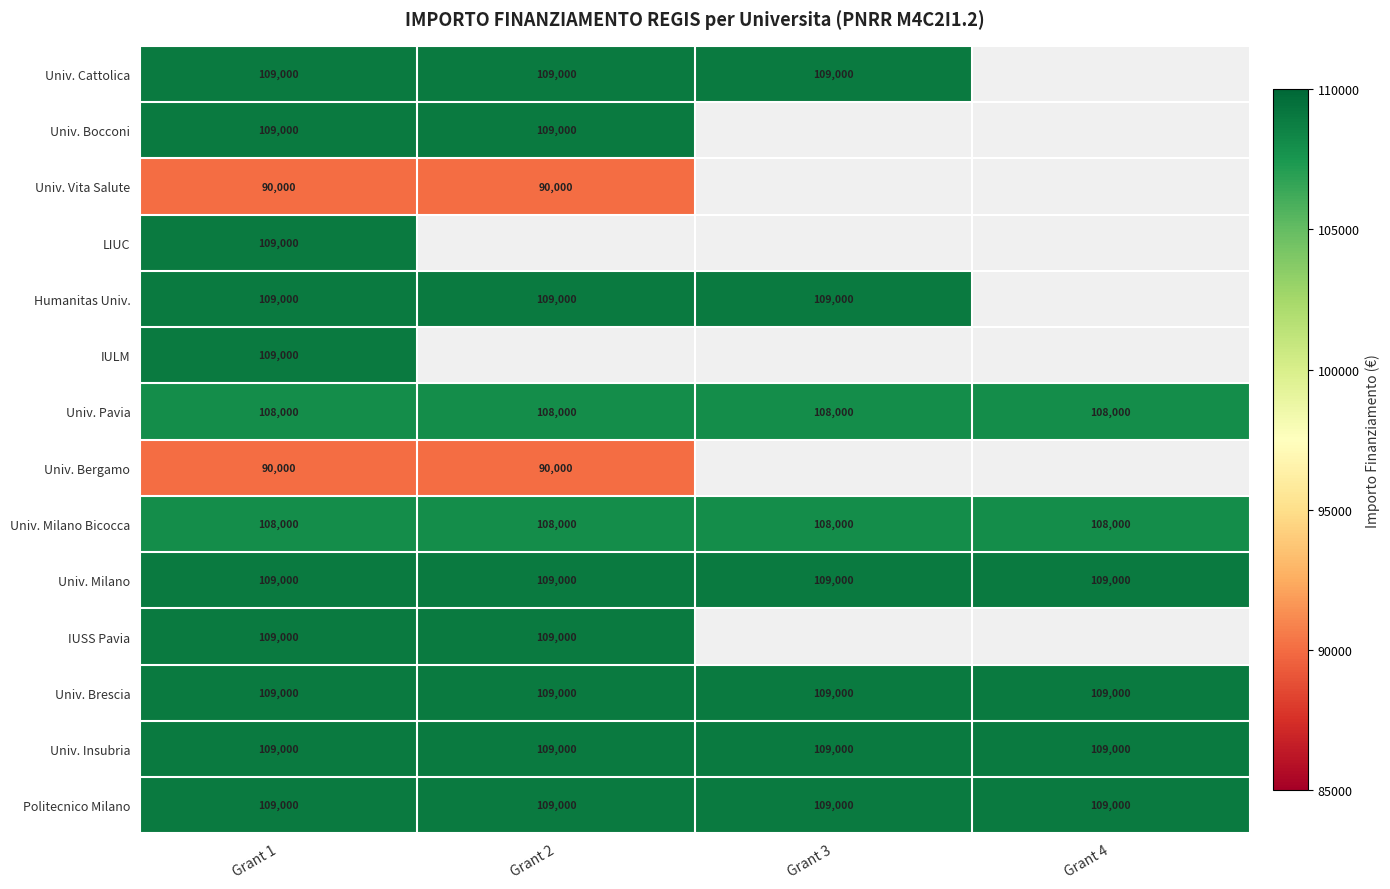

Is it true that IUSS Pavia equals 33206 at Grant 1?

False